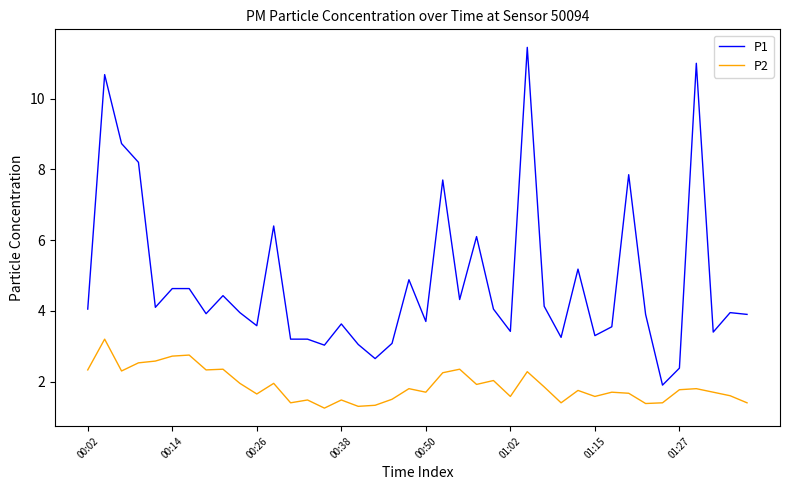

True or false: P1 and P2 intersect in this chart.

False